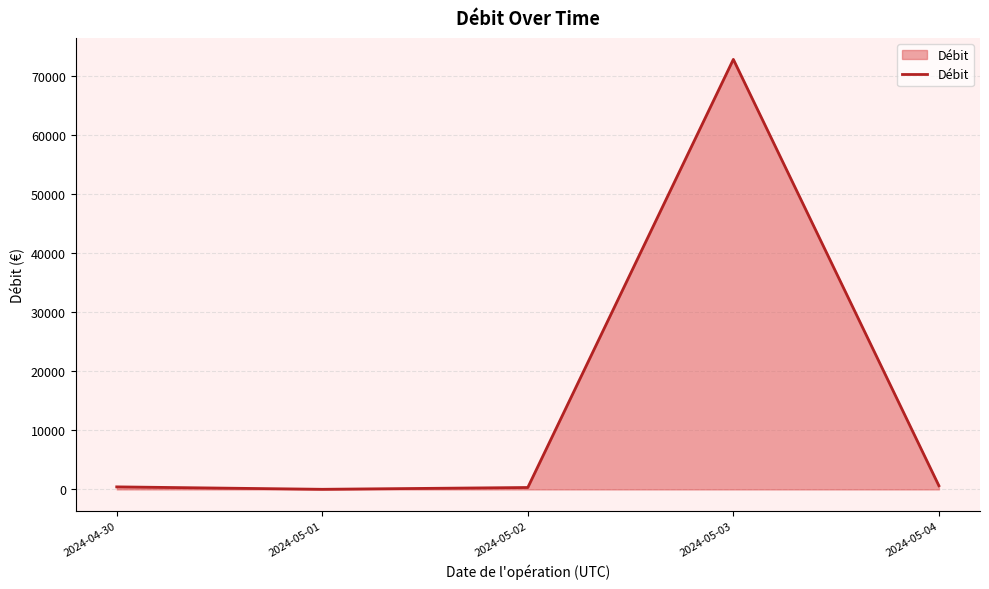

Where does the data first go above 429?

2024-04-30